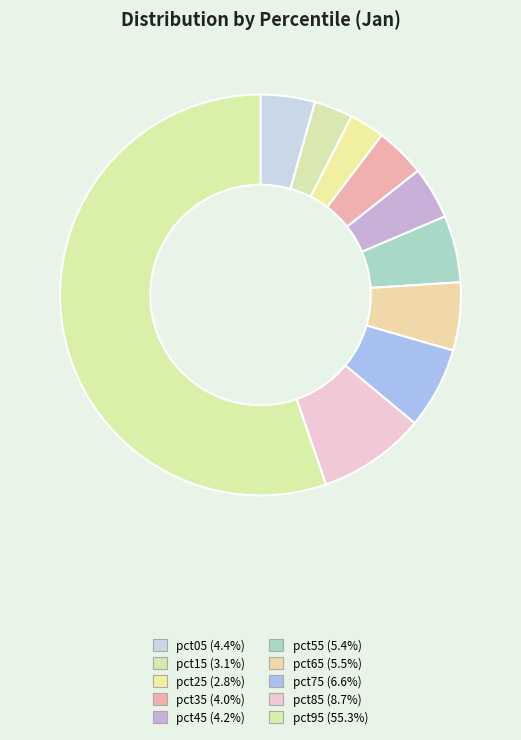

Is it true that pct85 is 9% of the pie?

True